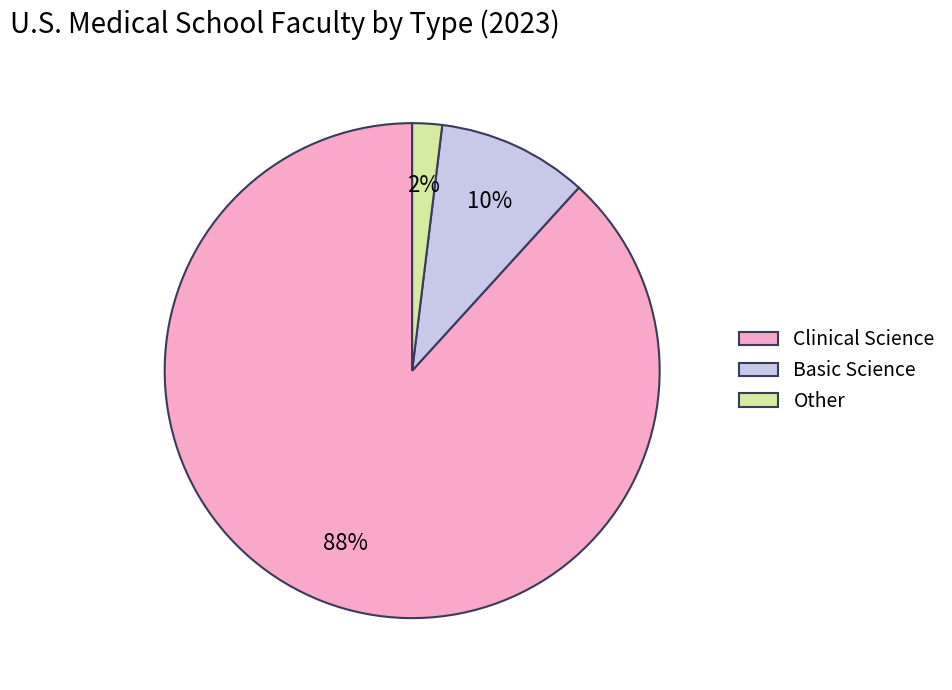

To the nearest percent, what percentage of the pie is Other?

2%